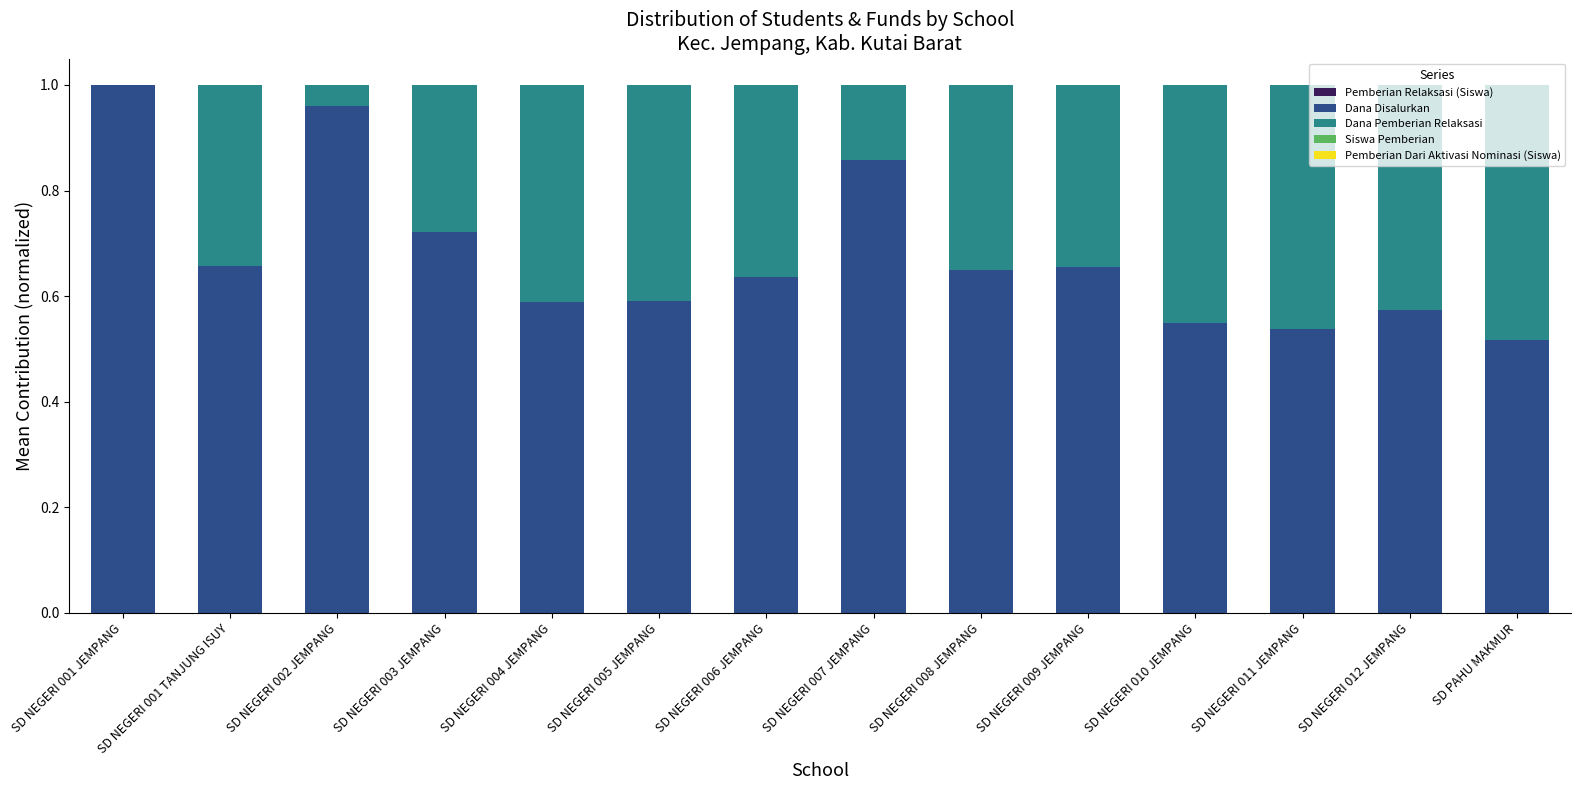

Are the bars horizontal?

No